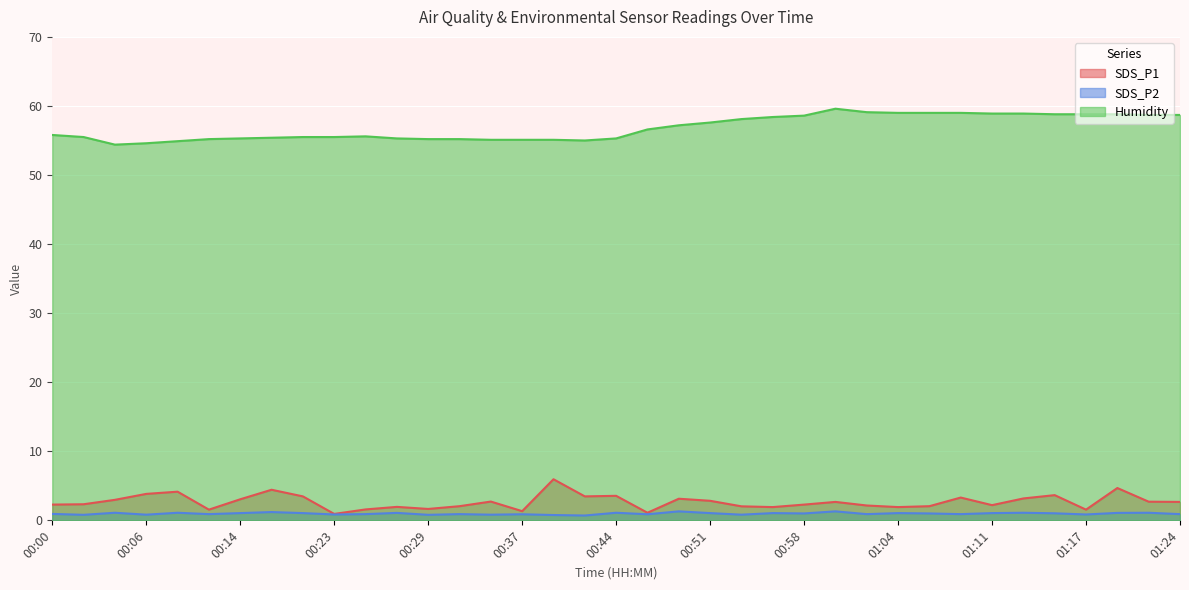

The value of SDS_P1 at 01:11 is 2.2. True or false?

True